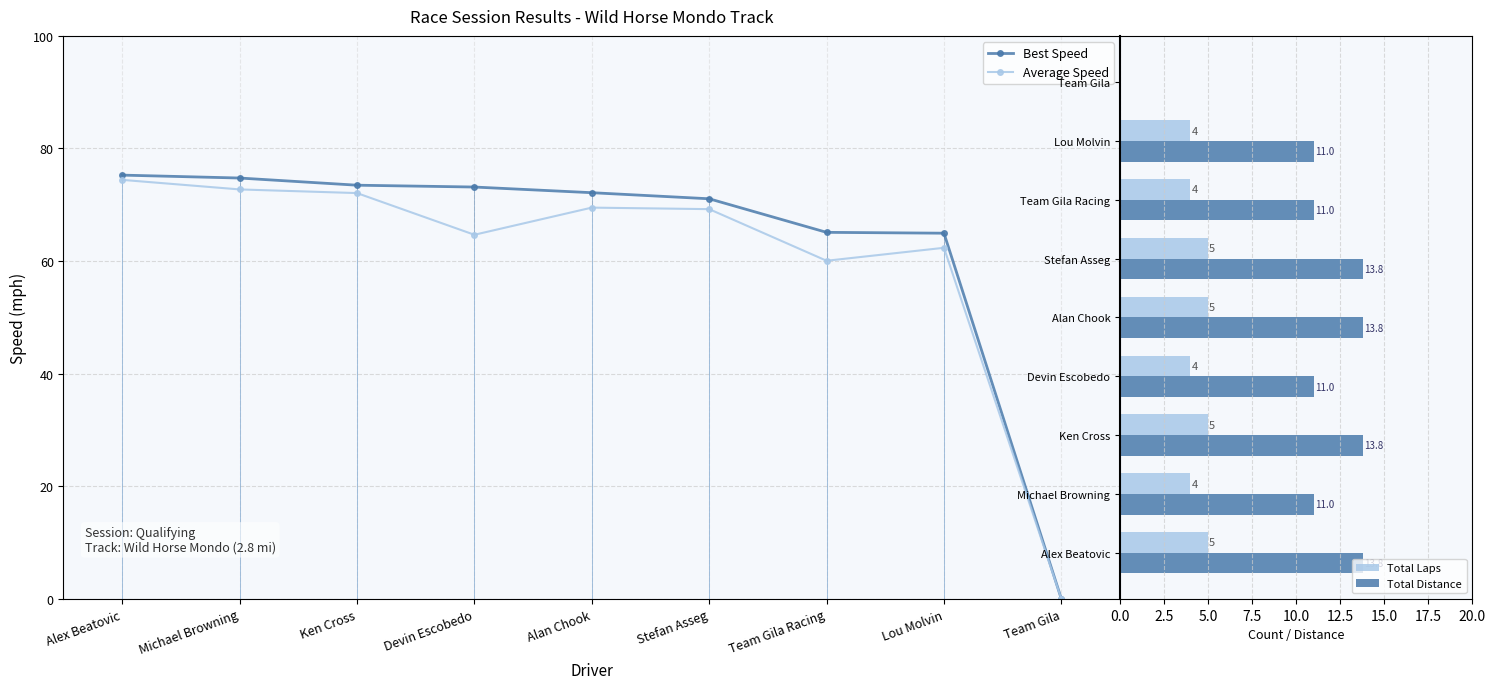

What are all the series names shown in the legend?

Best Speed, Average Speed, Total Laps, Total Distance